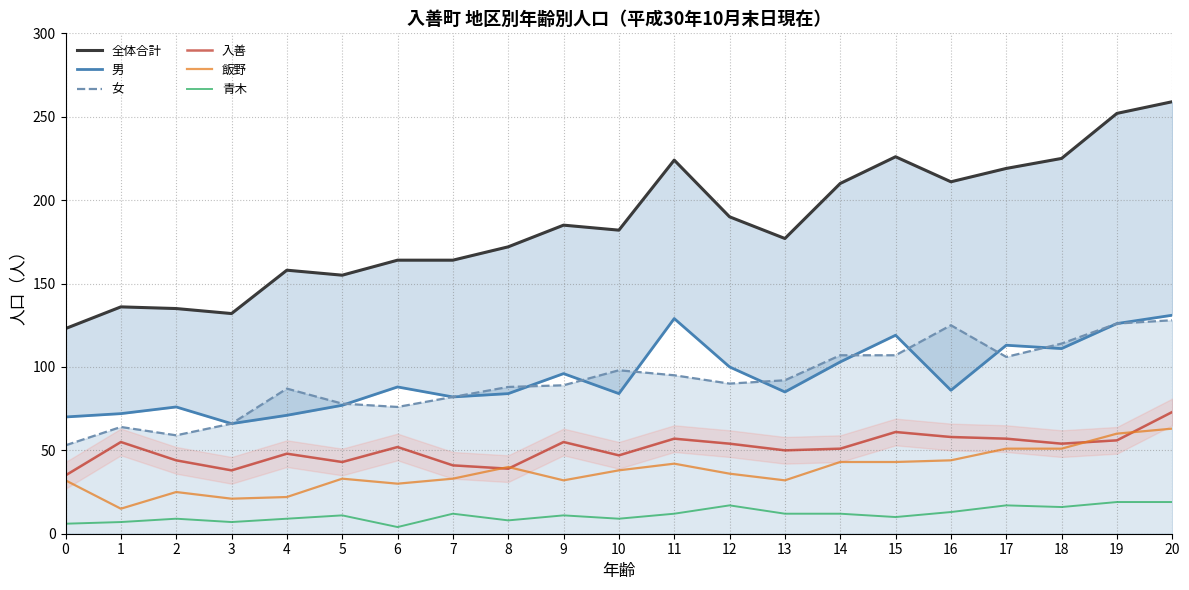

Reading left to right, extract all data points from this chart.

全体合計: 123	136	135	132	158	155	164	164	172	185	182	224	190	177	210	226	211	219	225	252	259
男: 70	72	76	66	71	77	88	82	84	96	84	129	100	85	103	119	86	113	111	126	131
女: 53	64	59	66	87	78	76	82	88	89	98	95	90	92	107	107	125	106	114	126	128
入善: 35	55	44	38	48	43	52	41	39	55	47	57	54	50	51	61	58	57	54	56	73
飯野: 32	15	25	21	22	33	30	33	40	32	38	42	36	32	43	43	44	51	51	60	63
青木: 6	7	9	7	9	11	4	12	8	11	9	12	17	12	12	10	13	17	16	19	19